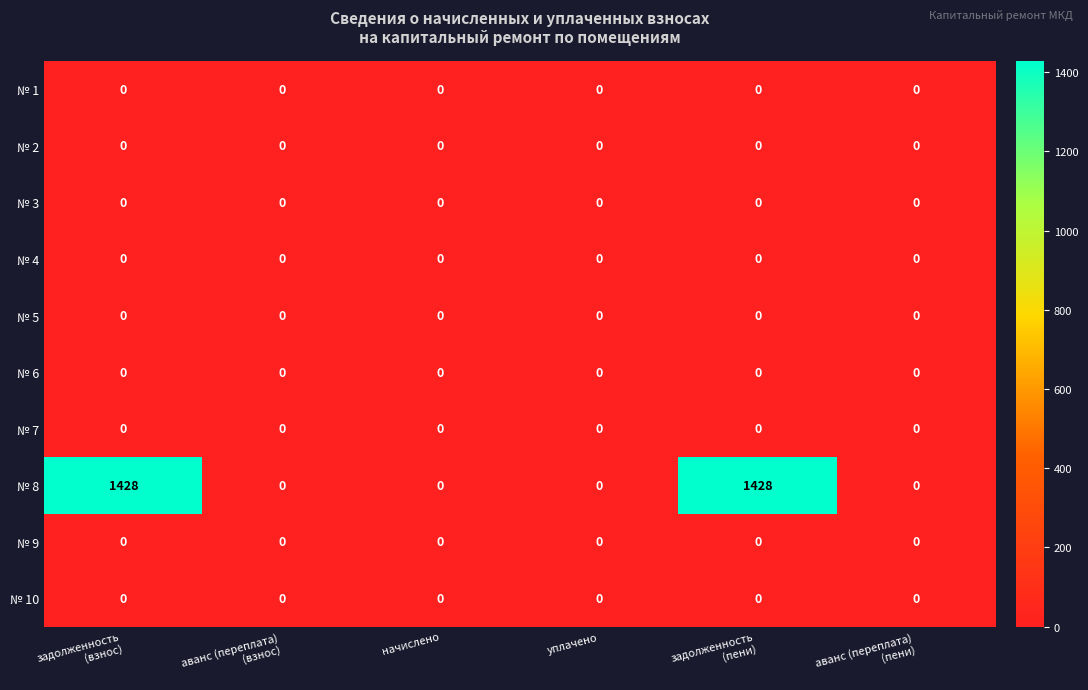

What is the greatest value displayed?

1428